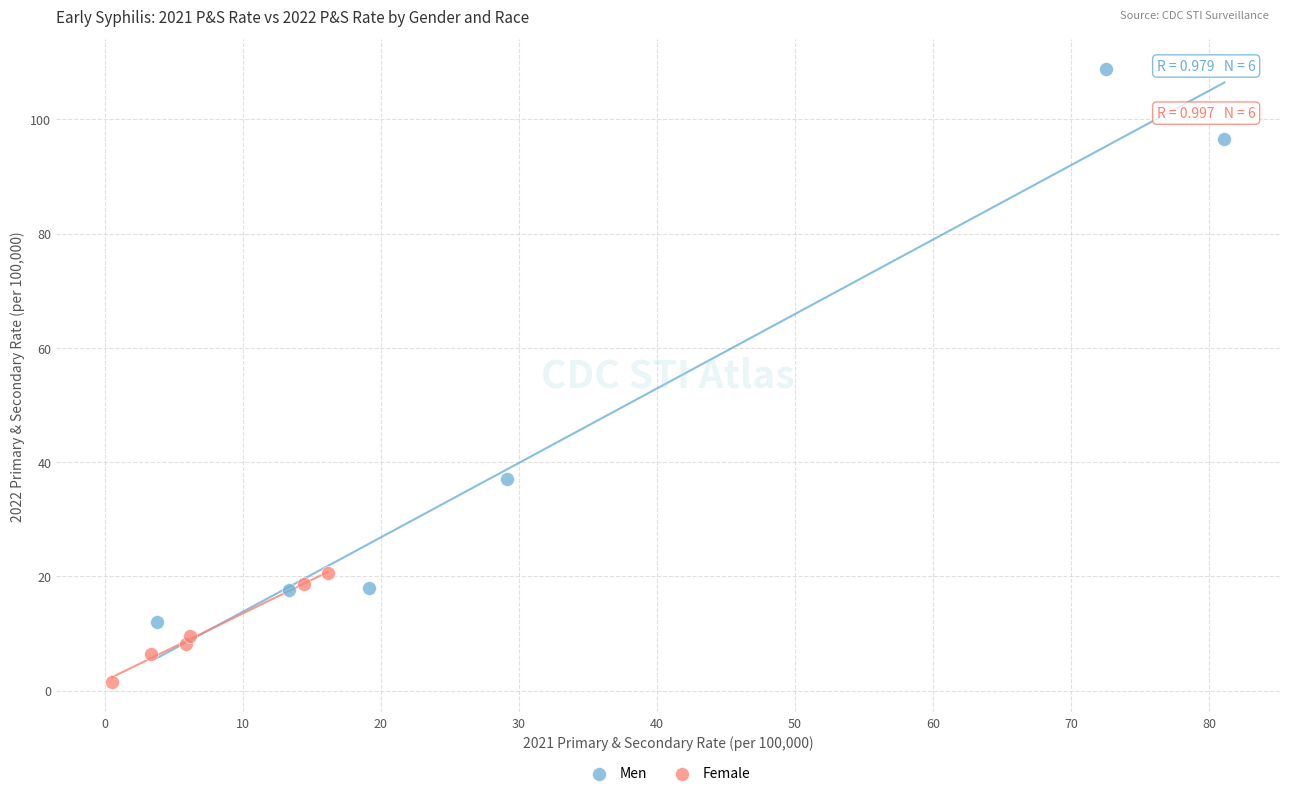

Which series contains the lowest Y value?

Female